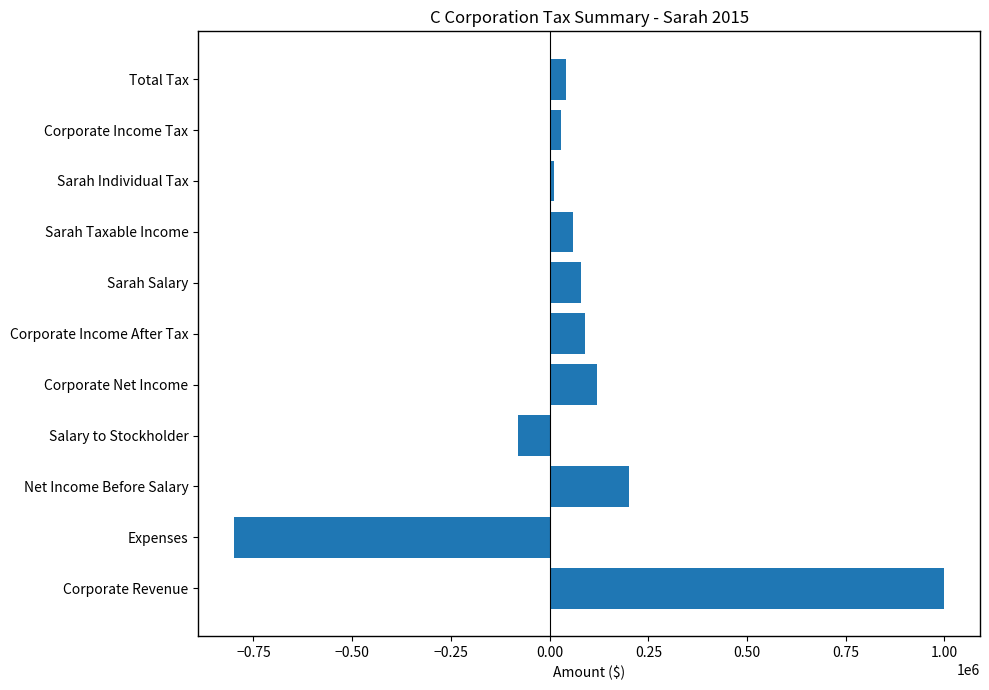

Which has a higher value, Corporate Revenue or Sarah Salary?

Corporate Revenue